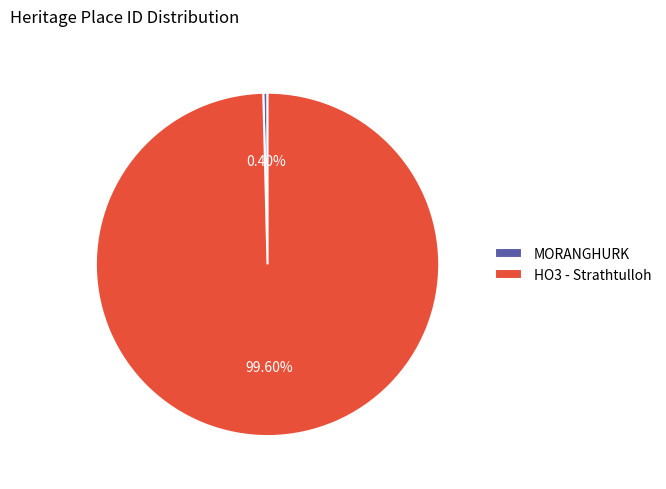

To the nearest percent, what is the average slice percentage?

50%